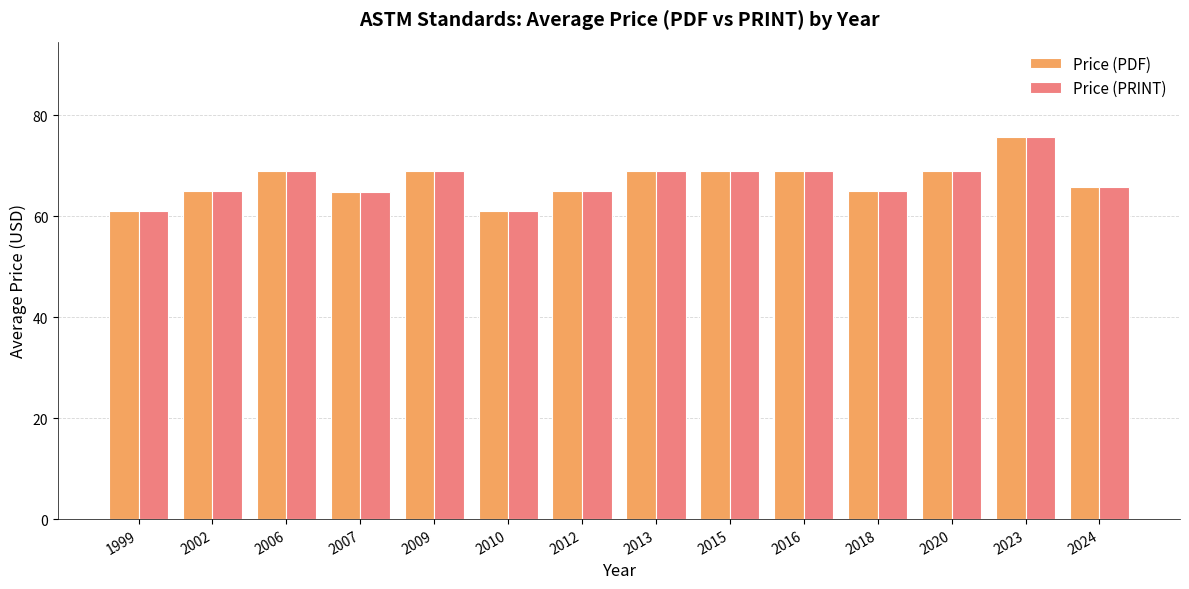

What is the total value across all series at 2024?

131.6